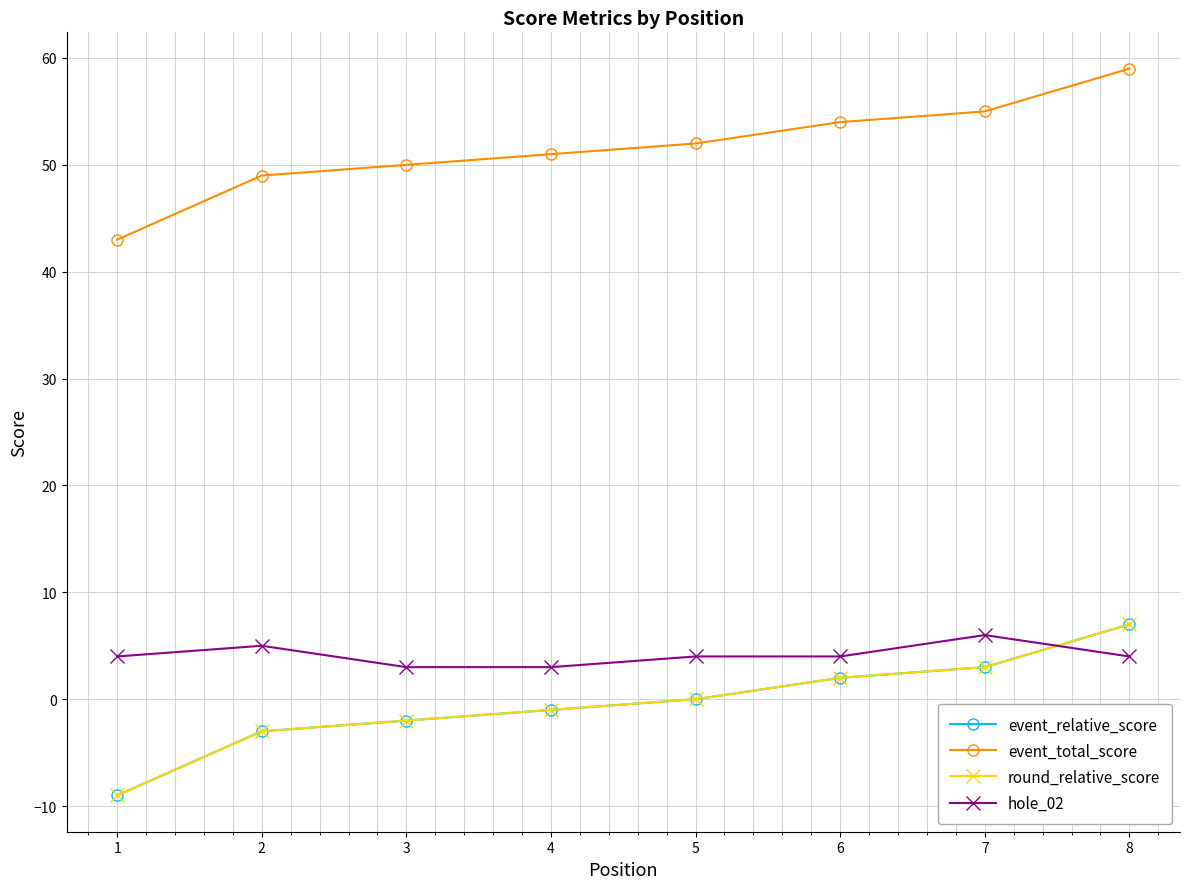

At 4, list the series in order from largest to smallest.

event_total_score, hole_02, event_relative_score, round_relative_score